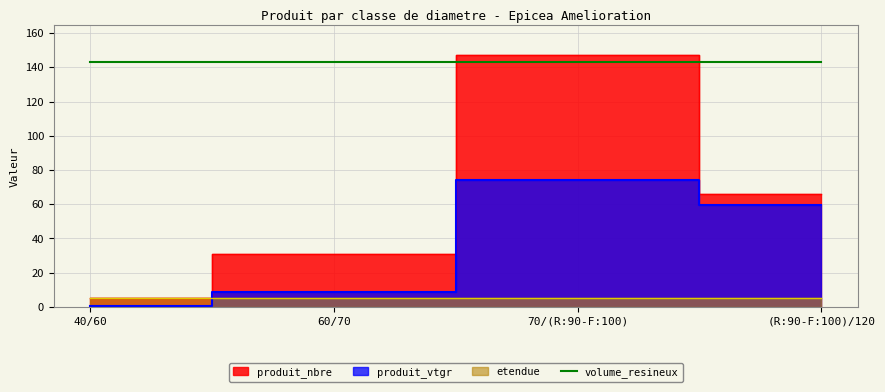

Which series changed the most between 40/60 and 60/70?

produit_nbre